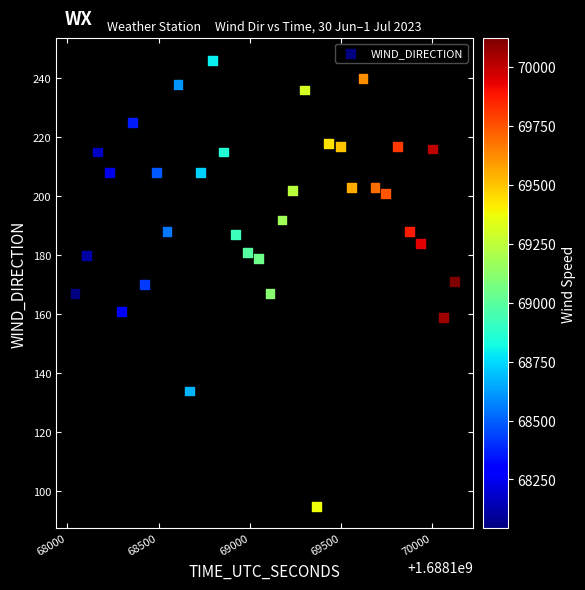

What is the range of X values (max minus min)?

2080